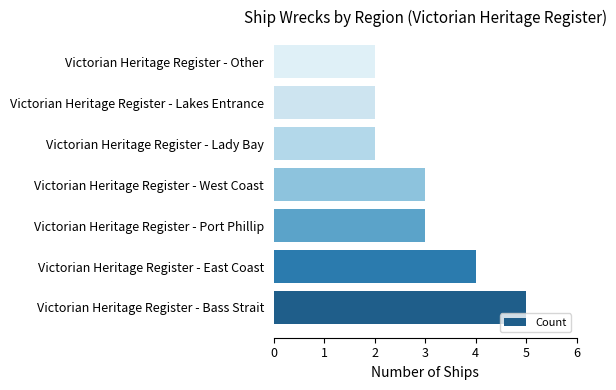

How many values are below 3?

3